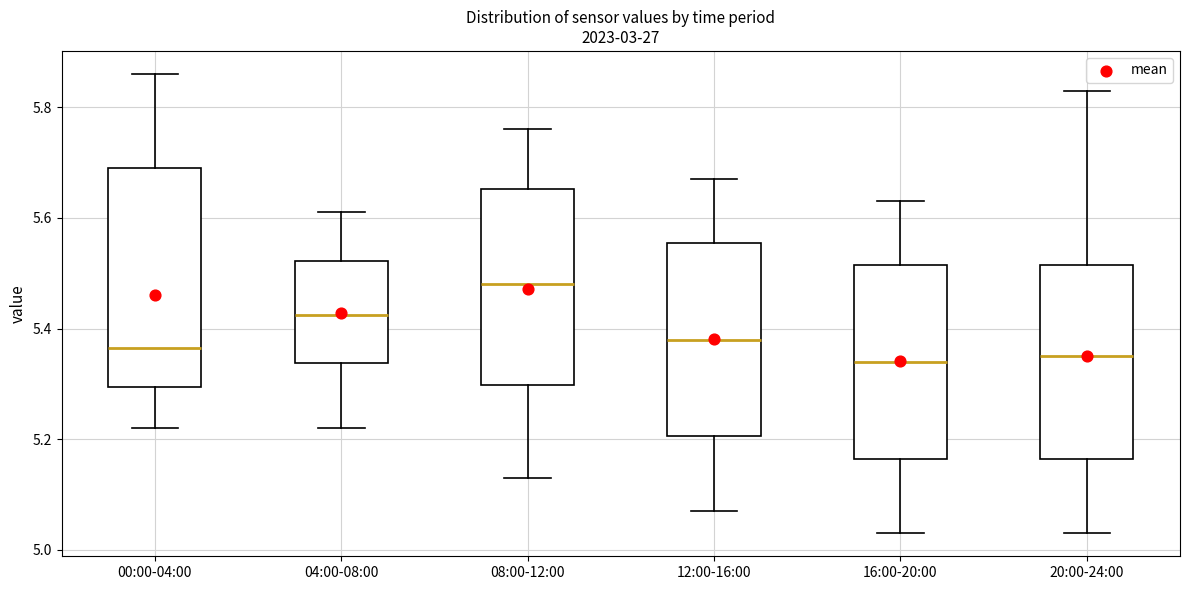

Where does the median line of the box for 16:00-20:00 sit on the y-axis? The values are not printed on the chart, so give them approximately, as read against the axis.

5.34